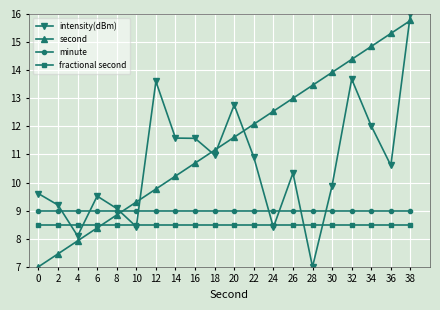

What are all the series names shown in the legend?

intensity(dBm), second, minute, fractional second